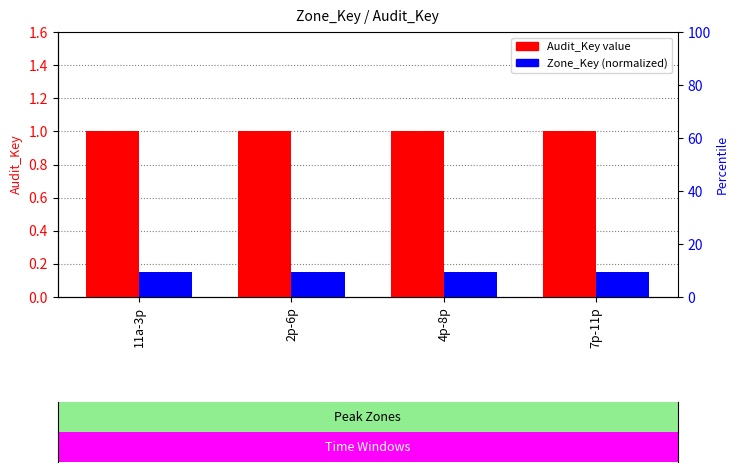

What is the label of the 1st bar from the left?

11a-3p